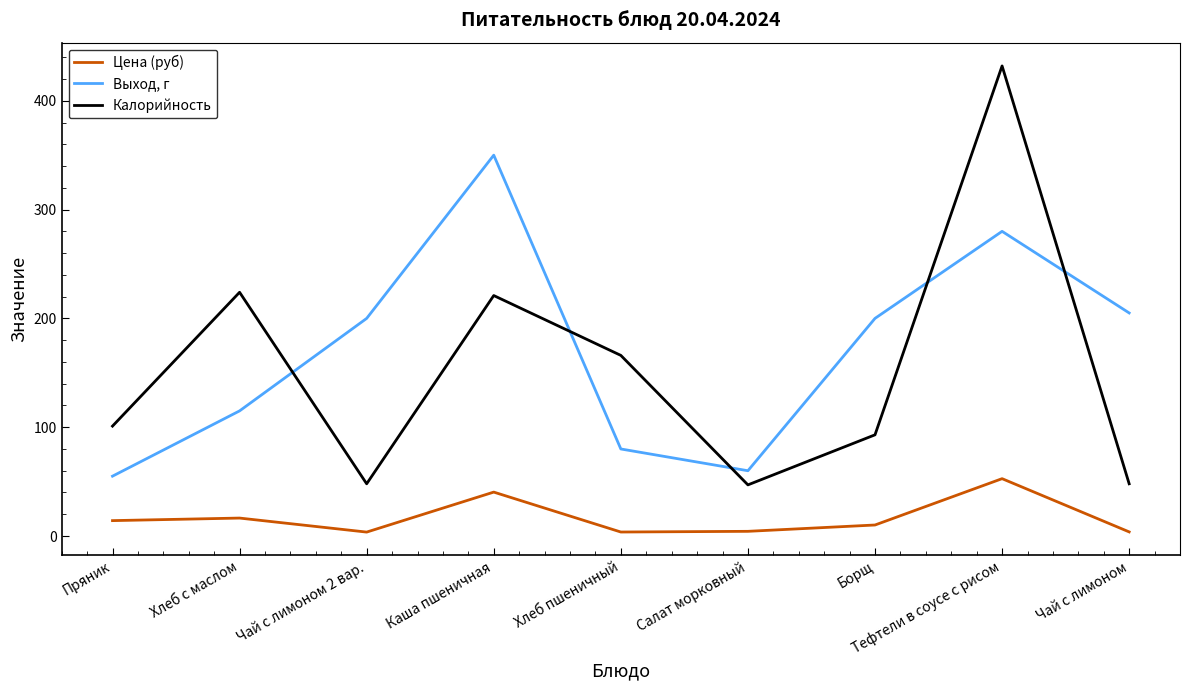

What is the difference between the maximum and minimum values in the Цена (руб) series?

49.1